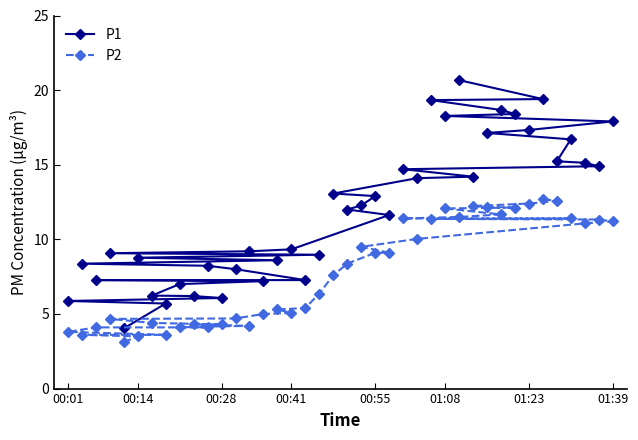

What is the minimum value for P1?

4.0